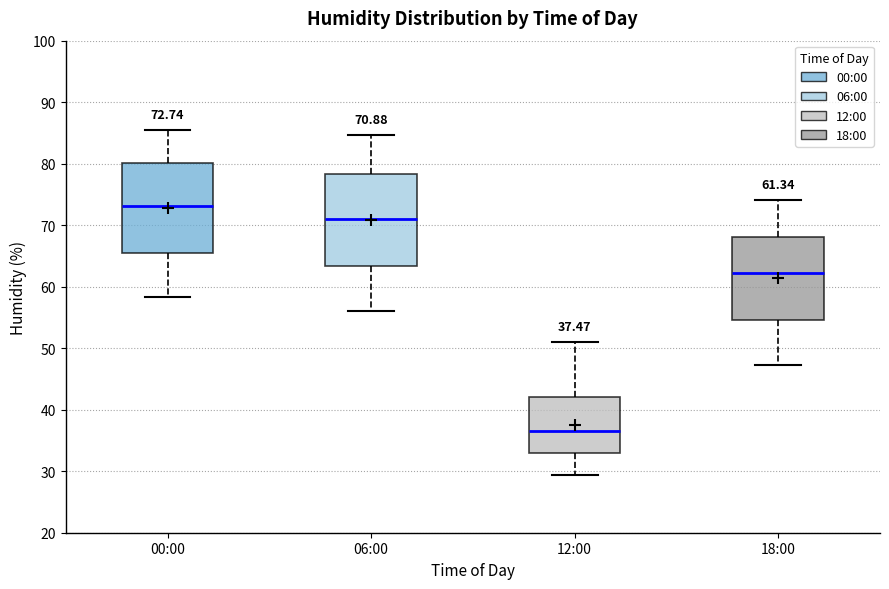

Which box's median line is the highest?

00:00